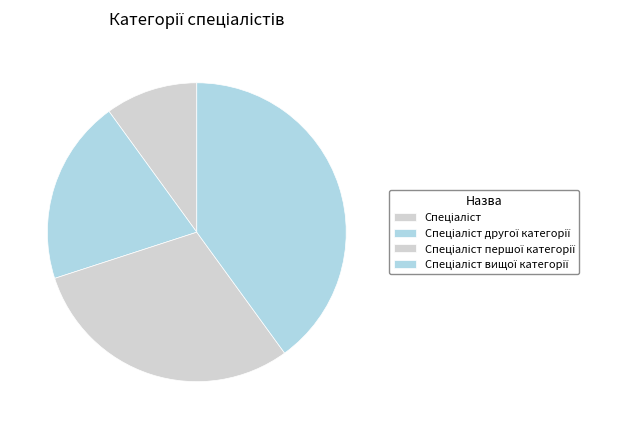

Rank the categories by value from lowest to highest.

Спеціаліст, Спеціаліст другої категорії, Спеціаліст першої категорії, Спеціаліст вищої категорії